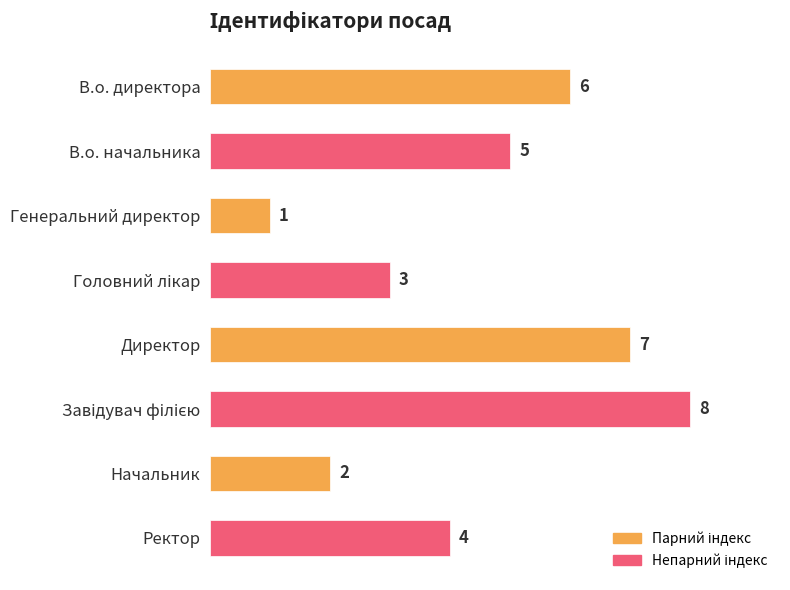

What is the label of the 7th bar from the bottom?

В.о. начальника